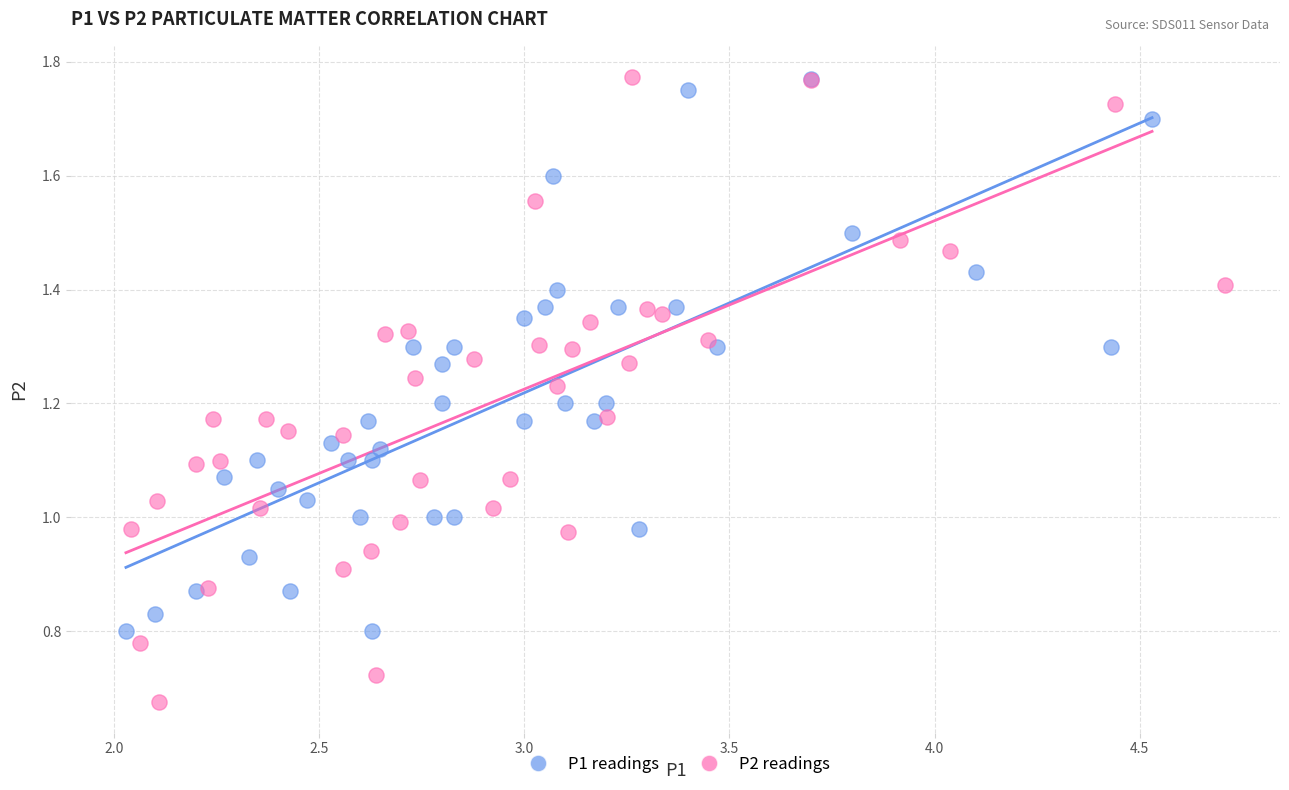

Which series contains the lowest Y value?

P2 readings